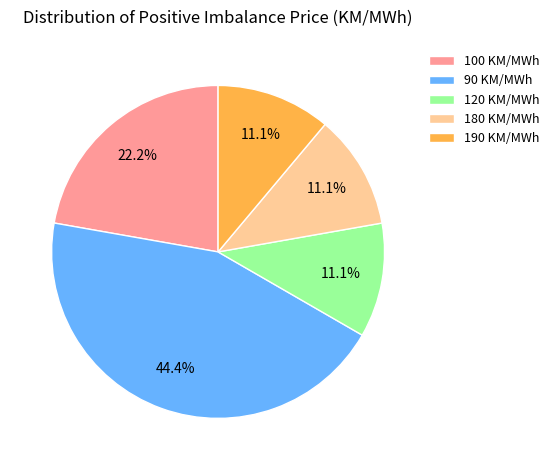

Does any single category account for the majority?

No